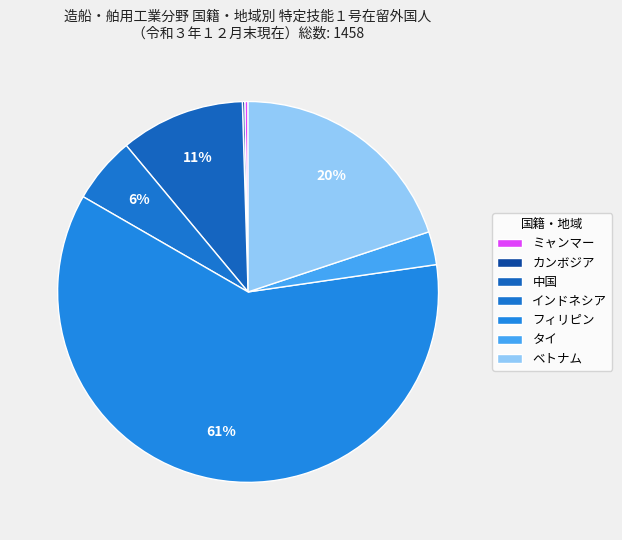

Between カンボジア and ミャンマー, which is larger?

ミャンマー